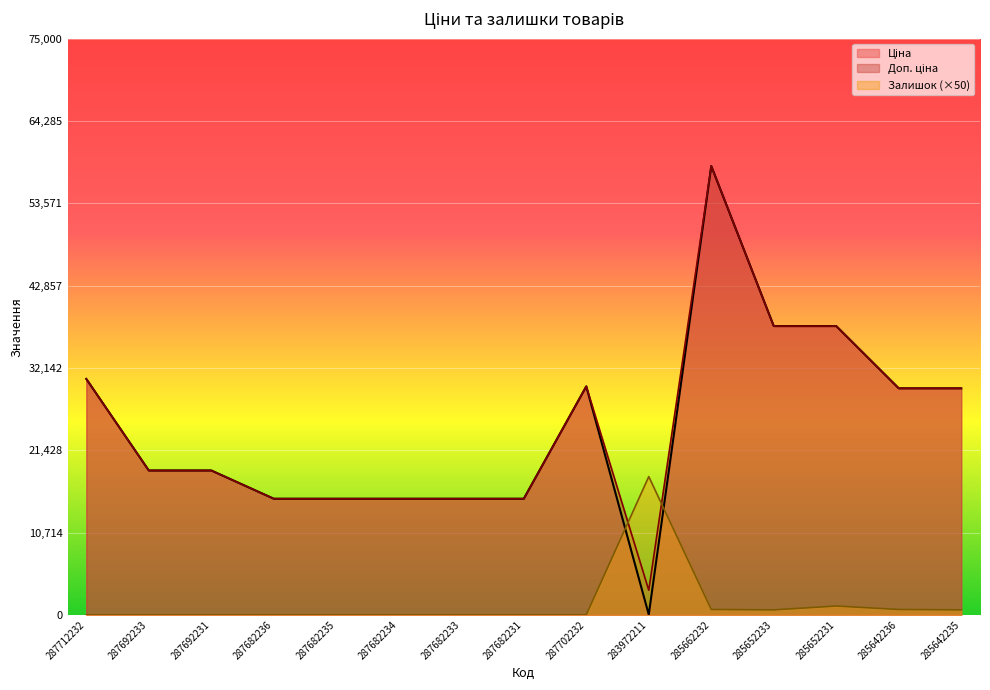

What position from the left is 287682231?

8